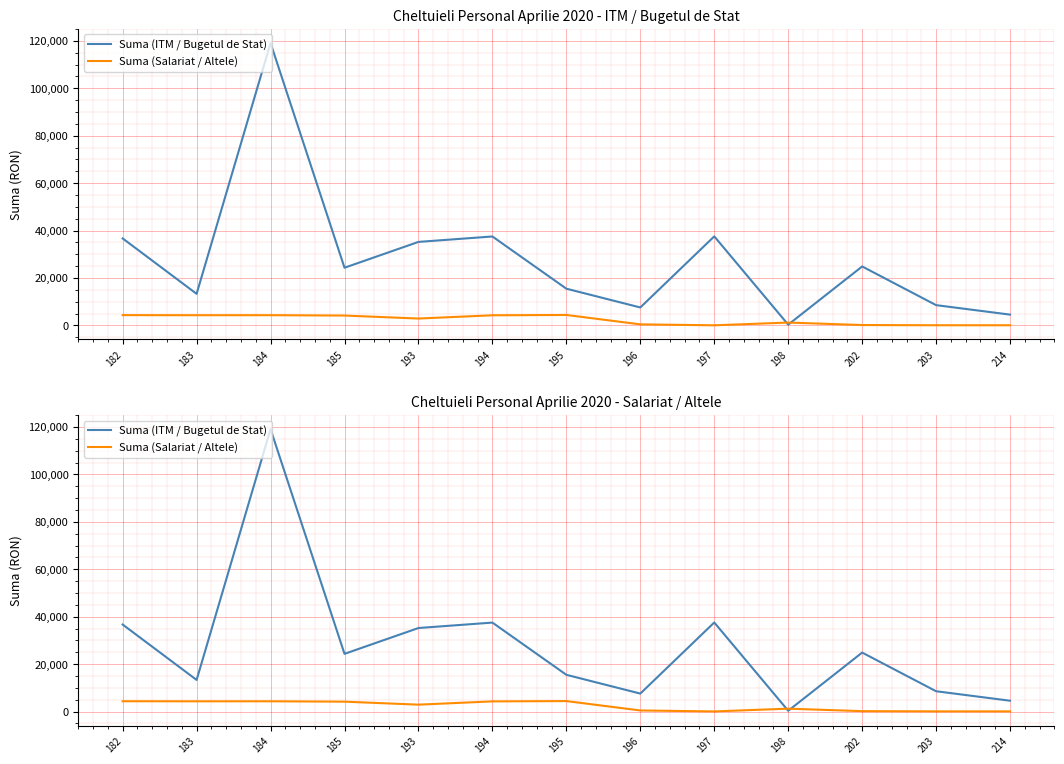

Reading left to right, list all the values displayed in this chart.

Suma (ITM / Bugetul de Stat): 182=36692	183=13319	184=119116	185=24324	193=35219	194=37509	195=15486	196=7564	197=37554	198=317	202=24862	203=8546	214=4549
Suma (Salariat / Altele): 182=4333	183=4306	184=4315	185=4156	193=2893	194=4270	195=4402	196=438	197=38	198=1200	202=150	203=66	214=60